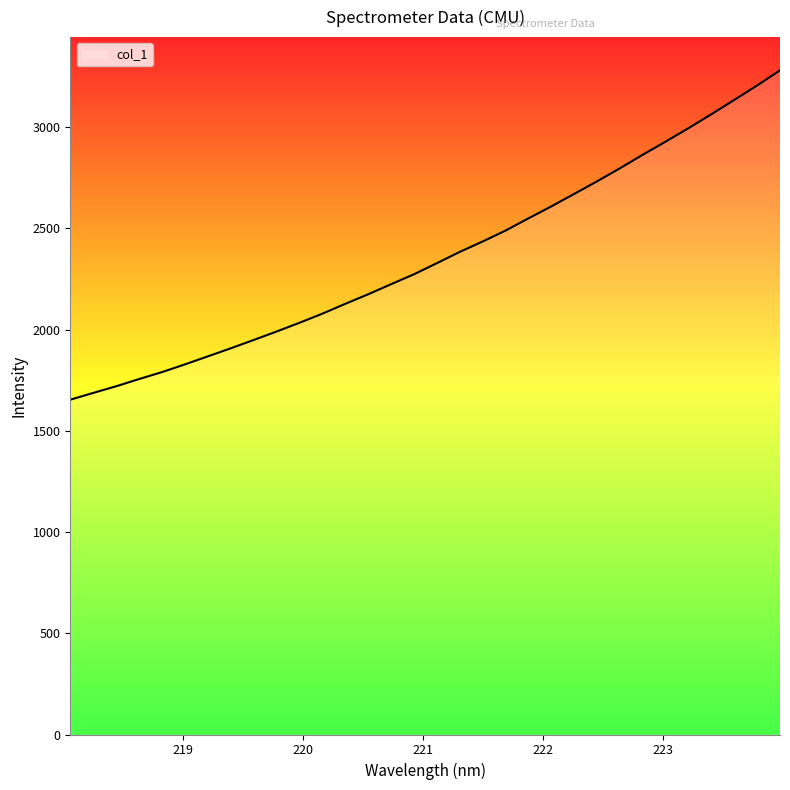

What is the smallest value displayed?

1654.0